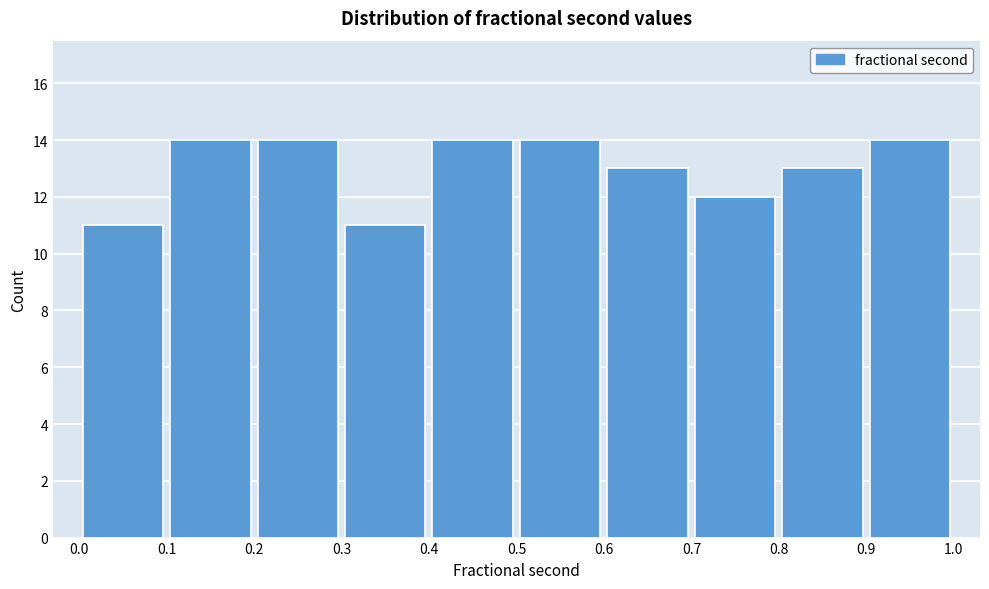

How tall is the bar that spans 0.6 to 0.7 on the x-axis? The values are not printed on the chart, so give them approximately, as read against the axis.

13